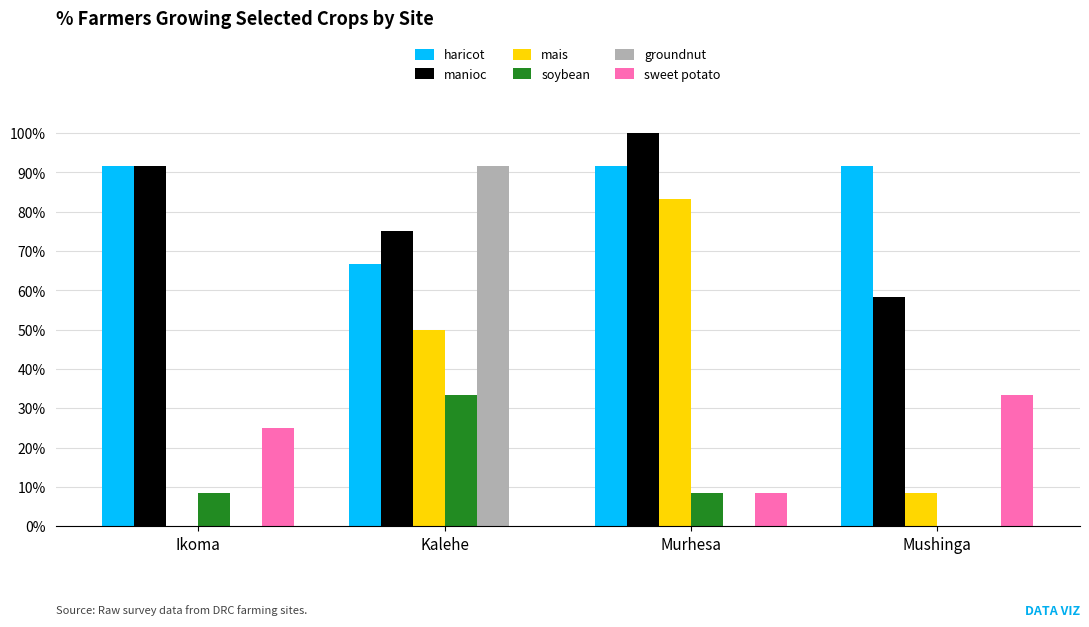

Reading left to right, what are all the values shown in this chart?

haricot: 0.9	0.7	0.9	0.9
manioc: 0.9	0.8	1.0	0.6
mais: 0.0	0.5	0.8	0.1
soybean: 0.1	0.3	0.1	0.0
groundnut: 0.0	0.9	0.0	0.0
sweet potato: 0.2	0.0	0.1	0.3